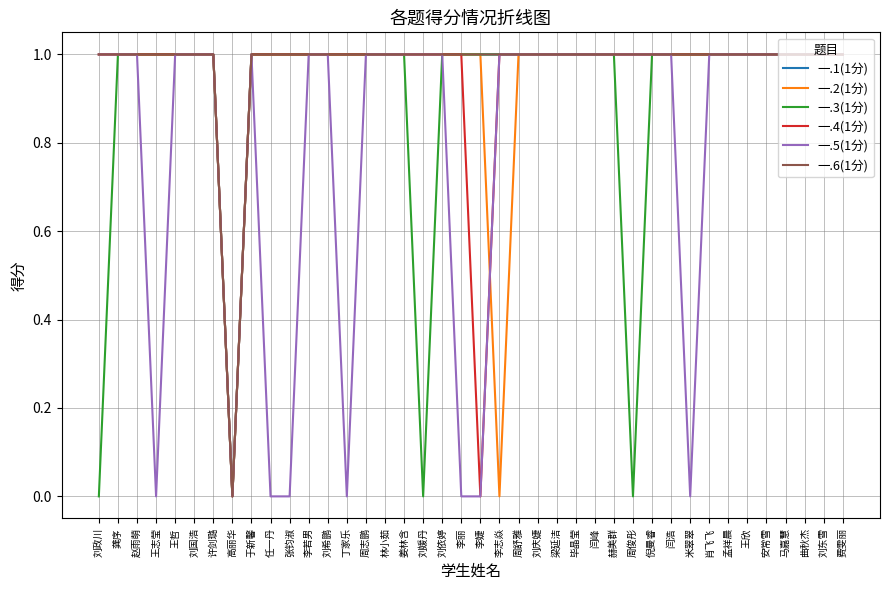

Does the chart have visible grid lines?

Yes